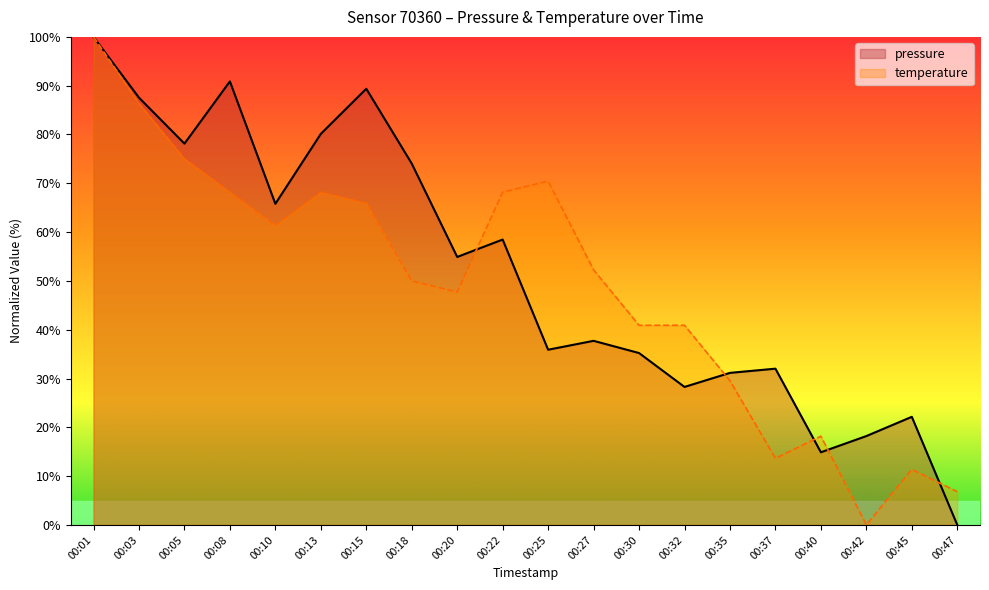

At 00:03, list the series in order from smallest to largest.

temperature, pressure